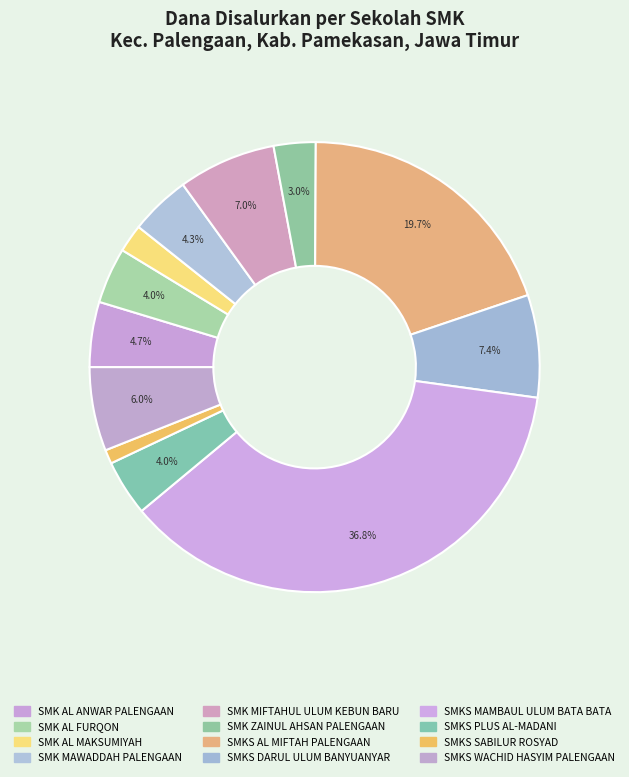

Which slice is the smallest?

SMKS SABILUR ROSYAD